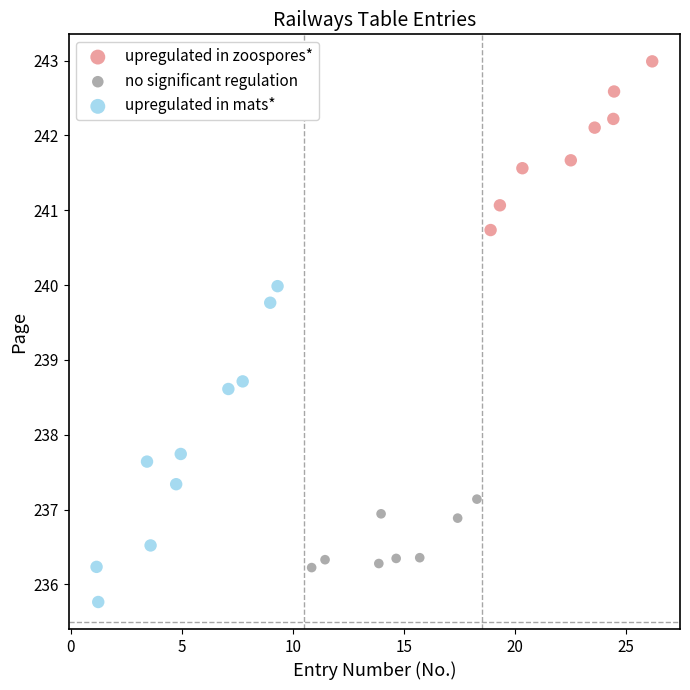

Which series has the widest spread of Y values?

upregulated in mats*